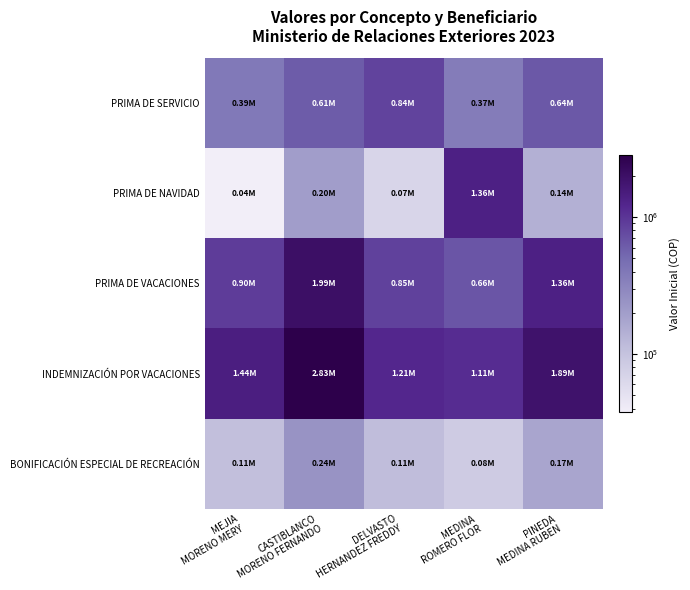

At which category is the sum across all series the highest?

CASTIBLANCO
MORENO FERNANDO